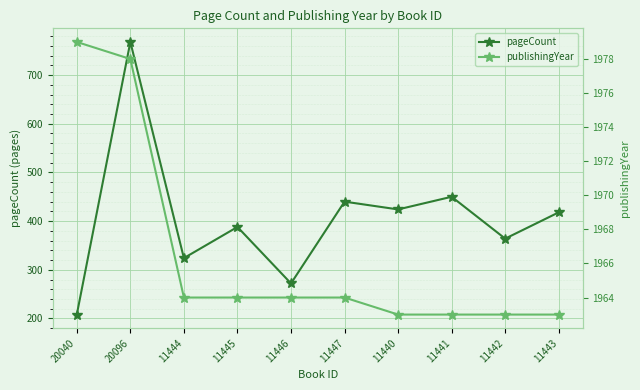

True or false: publishingYear and pageCount intersect in this chart.

False